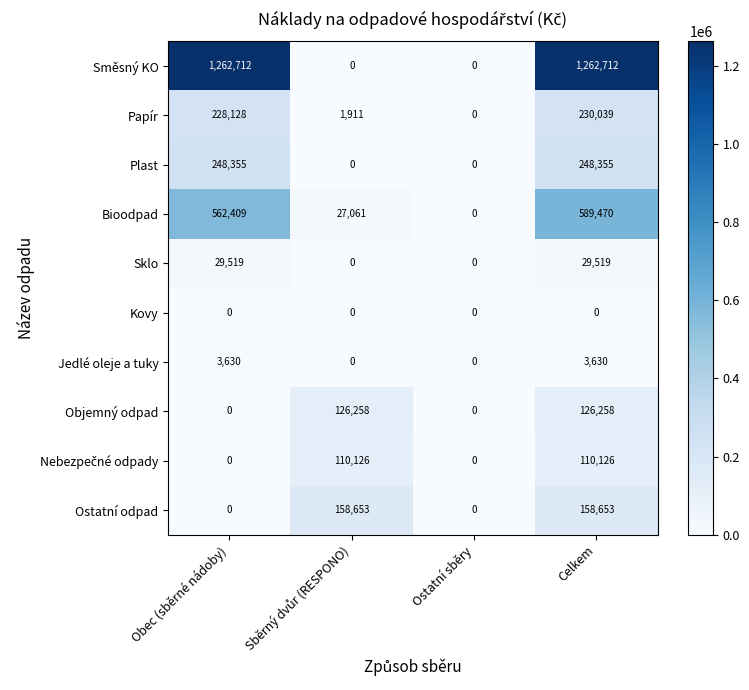

What is the sum of all Plast values?

496710